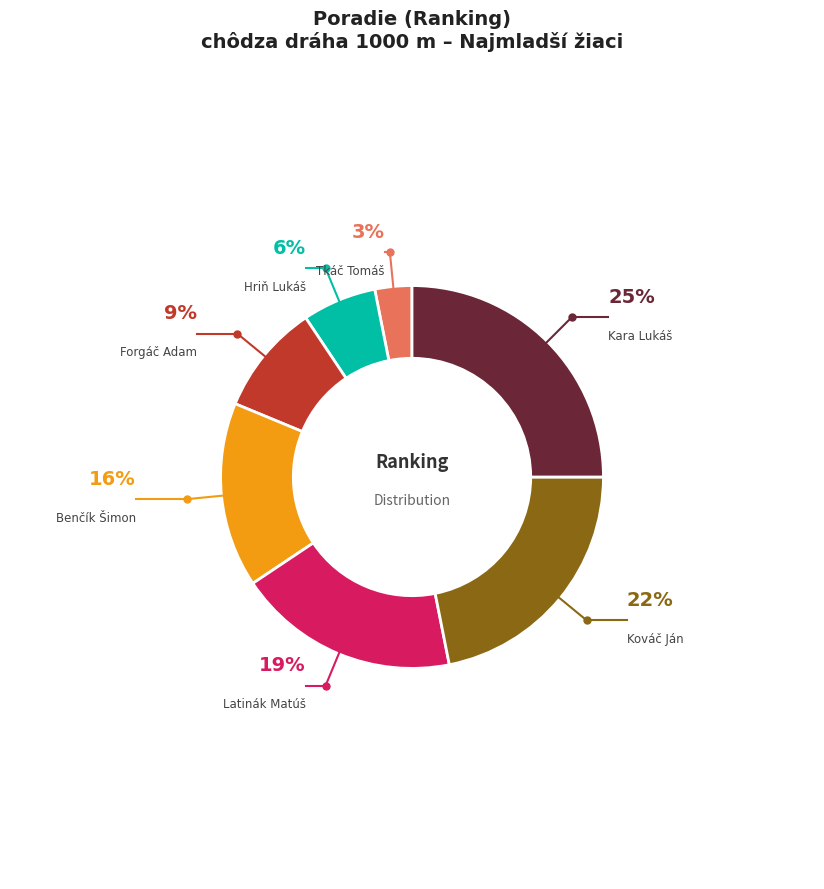

The Kara Lukáš slice represents 25% of the pie. True or false?

True